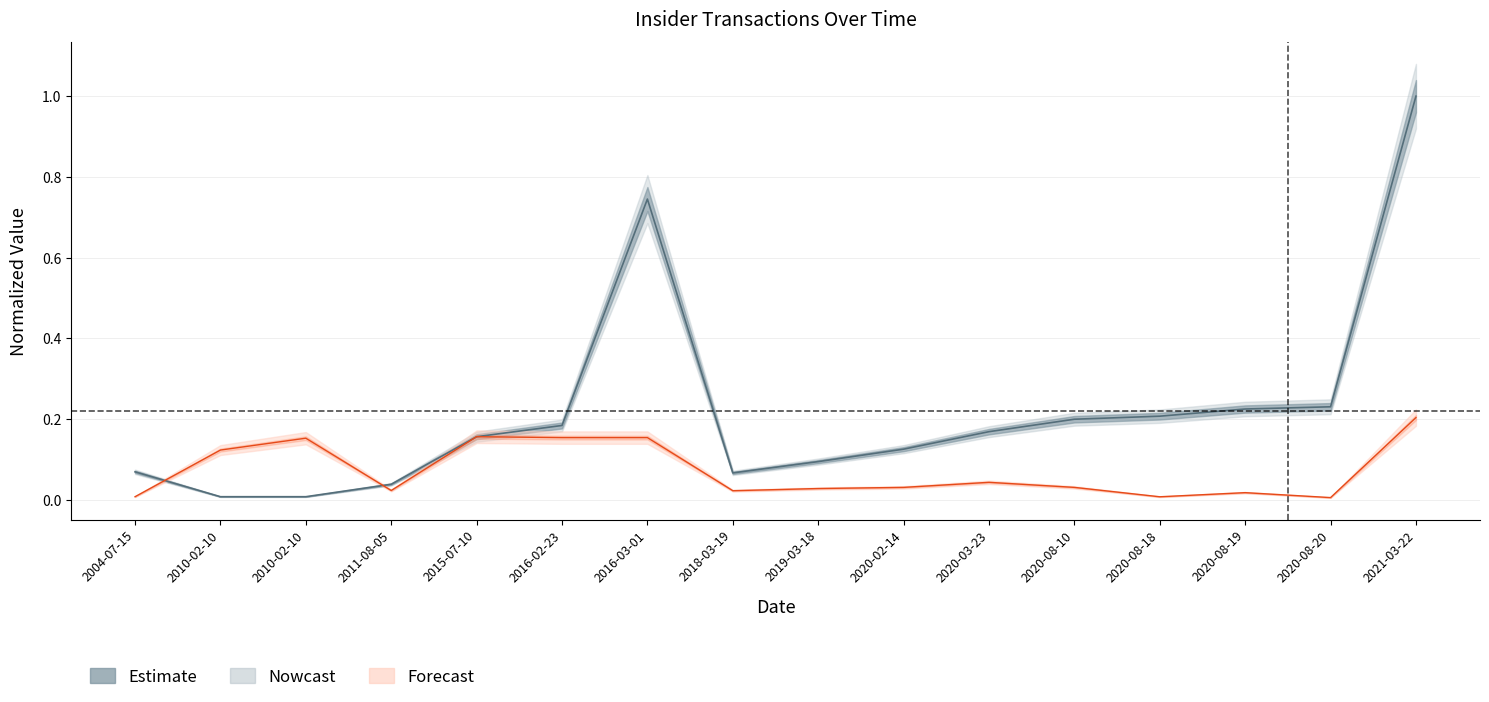

What value does the transactionShares series have at 2015-07-10?

0.2